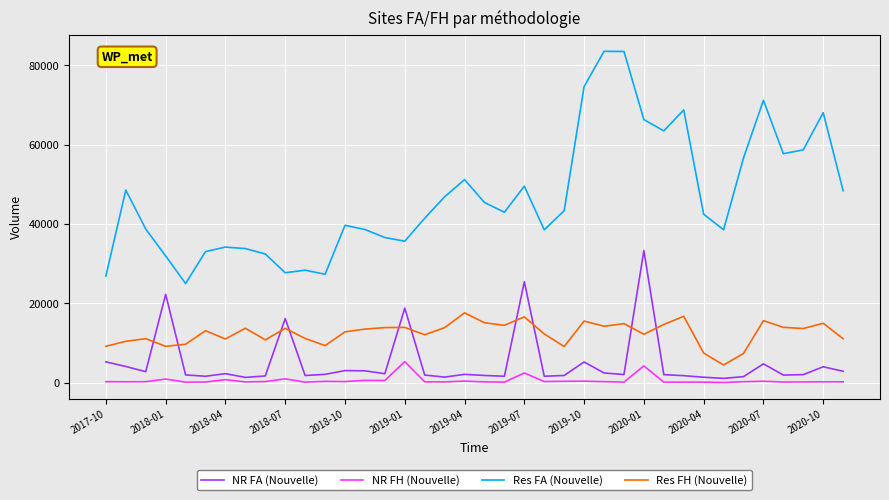

Rank the series by their maximum value, from lowest to highest.

NR FH (Nouvelle), Res FH (Nouvelle), NR FA (Nouvelle), Res FA (Nouvelle)